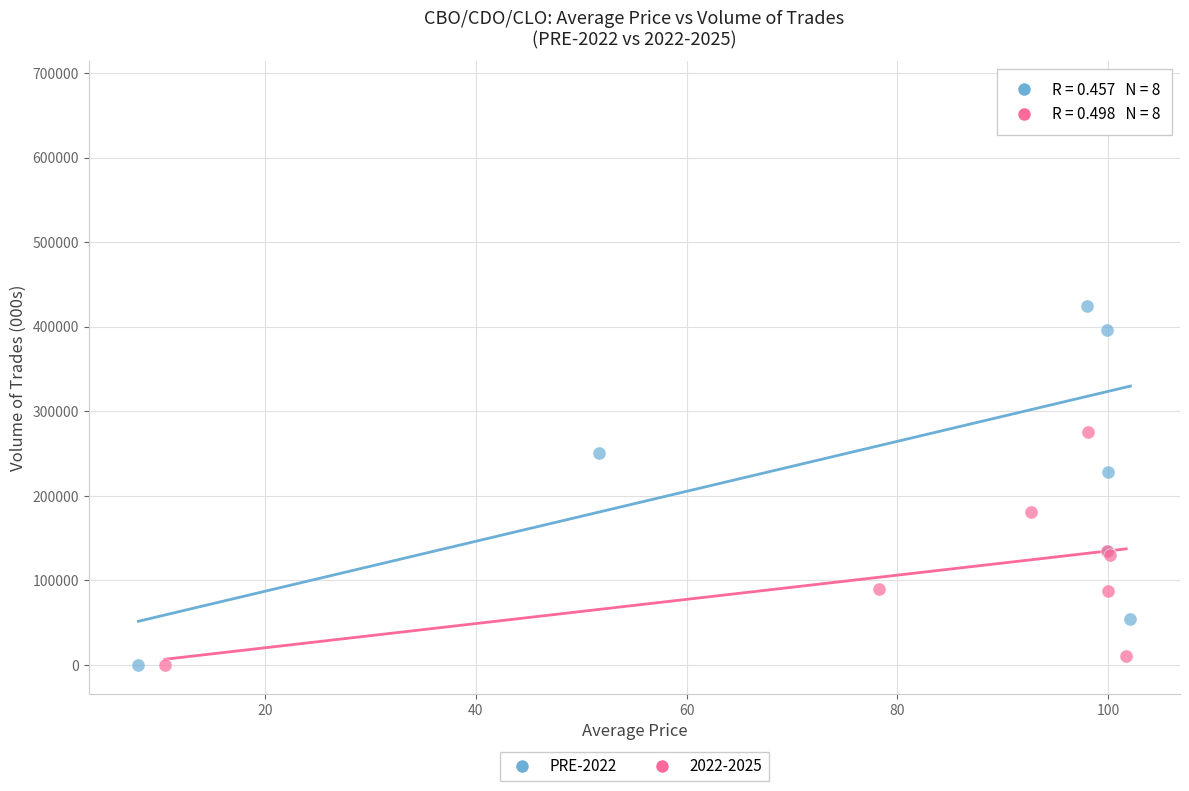

Which series contains the highest Y value?

PRE-2022